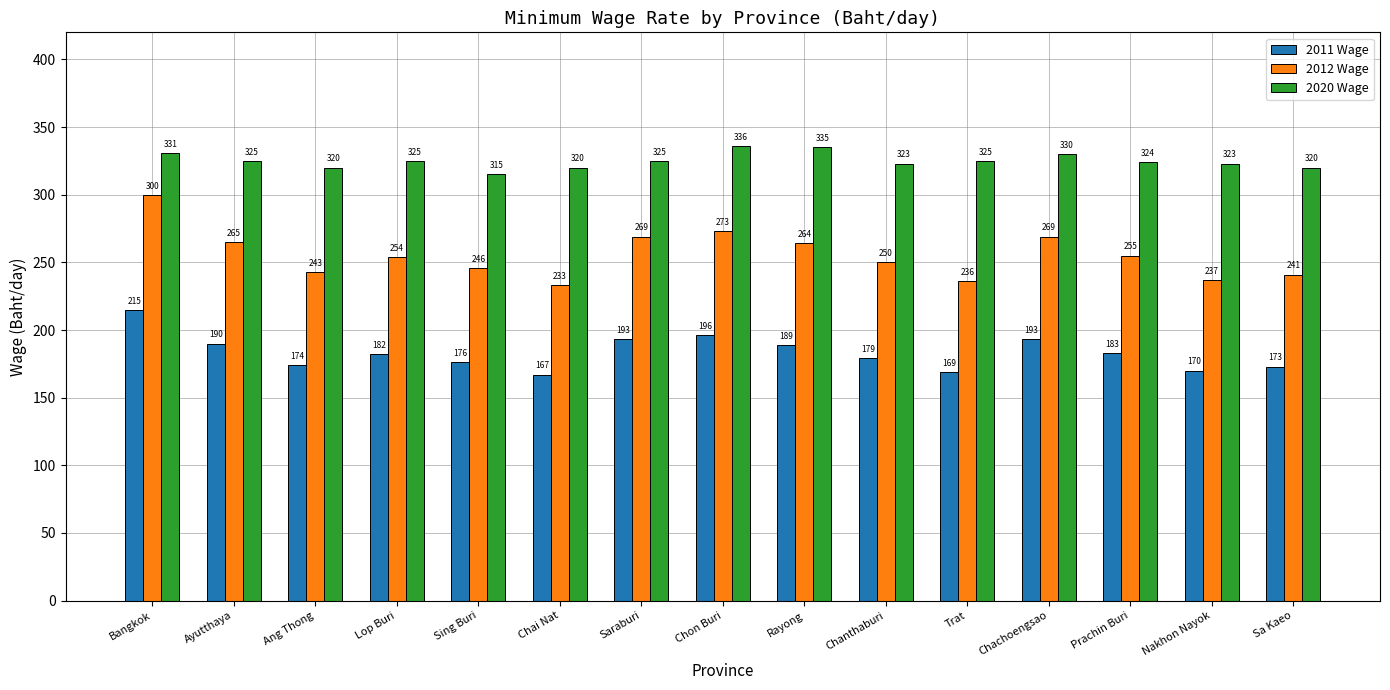

Reading left to right, what are all the values shown in this chart?

2011 Wage: Bangkok=215	Ayutthaya=190	Ang Thong=174	Lop Buri=182	Sing Buri=176	Chai Nat=167	Saraburi=193	Chon Buri=196	Rayong=189	Chanthaburi=179	Trat=169	Chachoengsao=193	Prachin Buri=183	Nakhon Nayok=170	Sa Kaeo=173
2012 Wage: Bangkok=300	Ayutthaya=265	Ang Thong=243	Lop Buri=254	Sing Buri=246	Chai Nat=233	Saraburi=269	Chon Buri=273	Rayong=264	Chanthaburi=250	Trat=236	Chachoengsao=269	Prachin Buri=255	Nakhon Nayok=237	Sa Kaeo=241
2020 Wage: Bangkok=331	Ayutthaya=325	Ang Thong=320	Lop Buri=325	Sing Buri=315	Chai Nat=320	Saraburi=325	Chon Buri=336	Rayong=335	Chanthaburi=323	Trat=325	Chachoengsao=330	Prachin Buri=324	Nakhon Nayok=323	Sa Kaeo=320